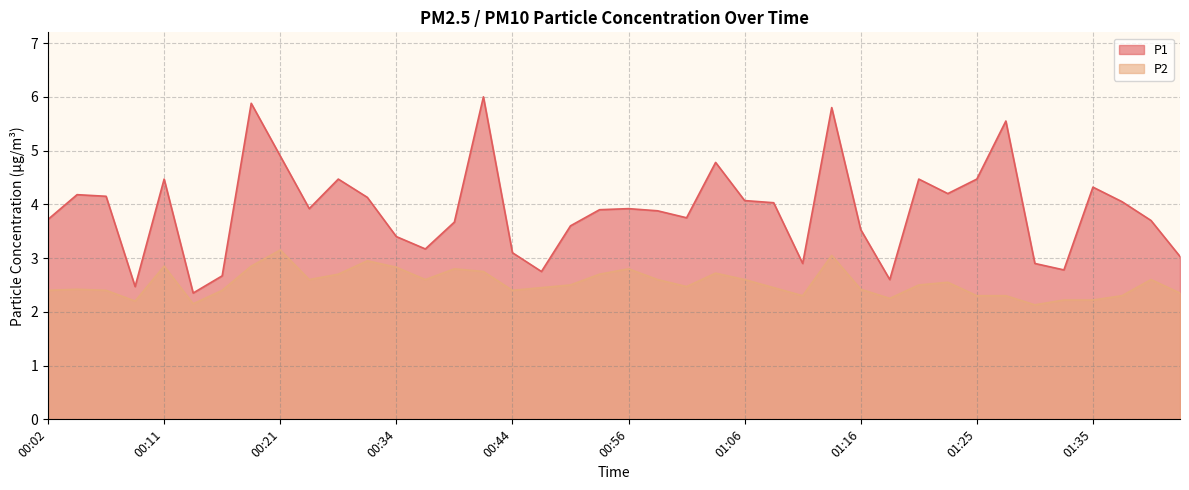

Where is the first local minimum for P2?

00:09